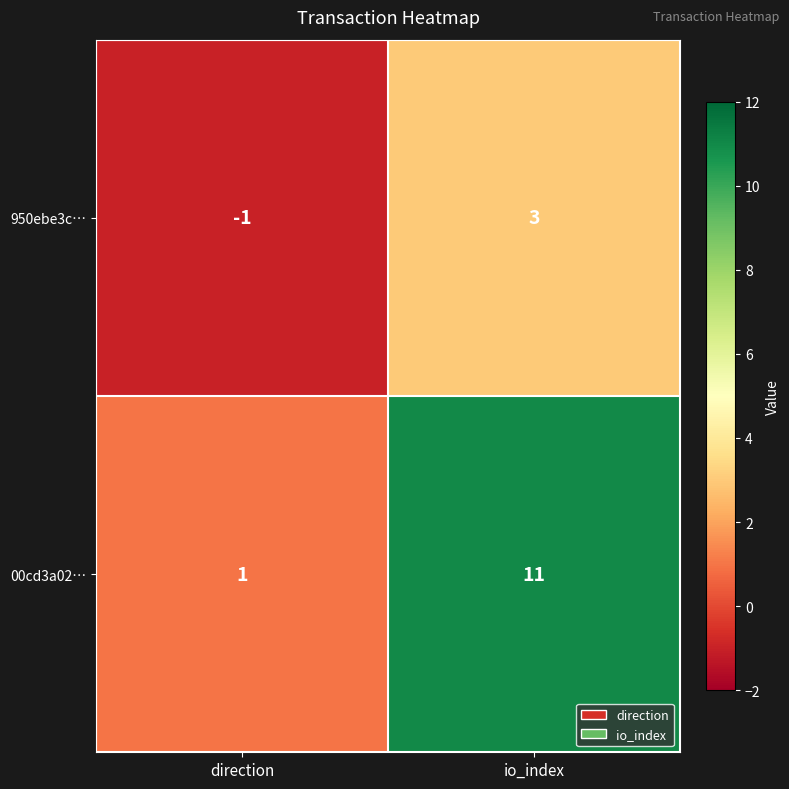

Is it true that 950ebe3c… equals 3 at io_index?

True